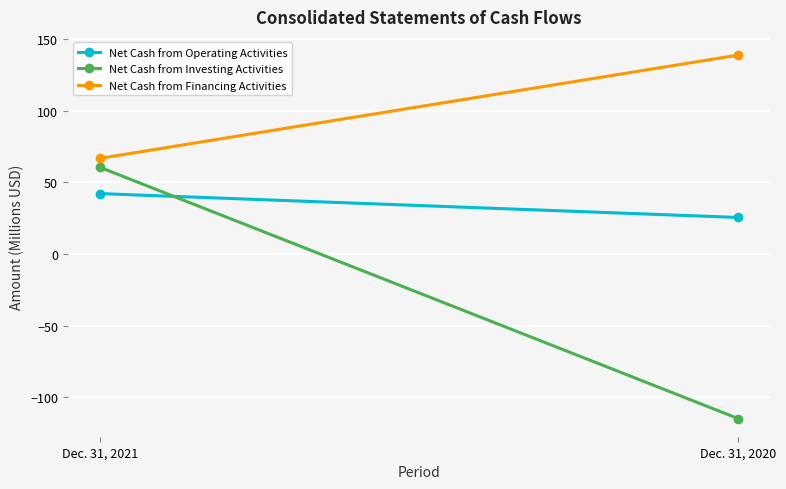

Reading right to left, list all the values displayed in this chart.

Net Cash from Operating Activities: Dec. 31, 2020=25.5	Dec. 31, 2021=42.1
Net Cash from Investing Activities: Dec. 31, 2020=-114.8	Dec. 31, 2021=60.5
Net Cash from Financing Activities: Dec. 31, 2020=138.8	Dec. 31, 2021=66.7